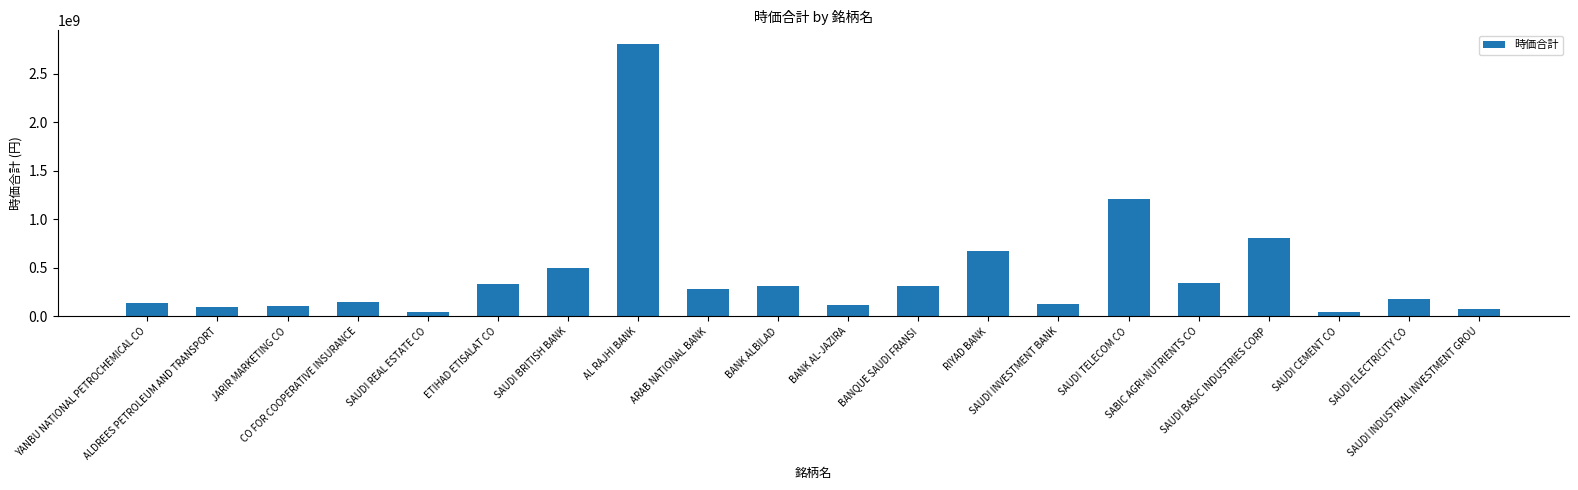

What is the average value?

434252984.7